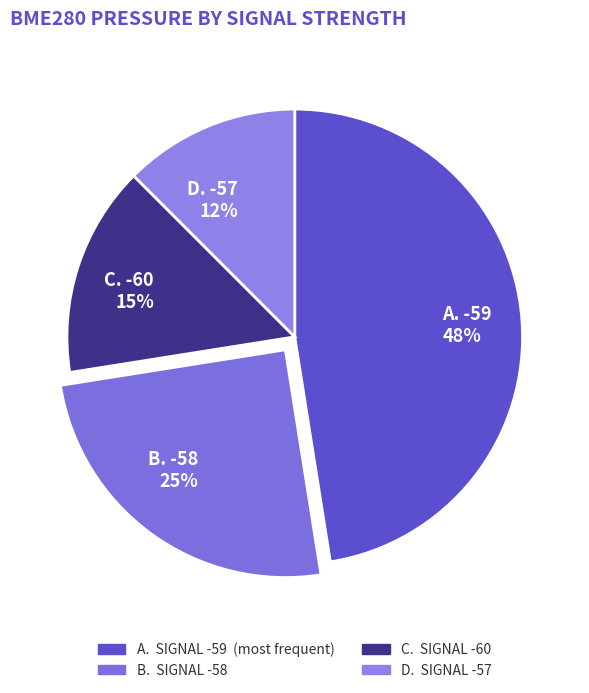

Approximately how many times larger is the value at C. -60 compared to B. -58?

0.6